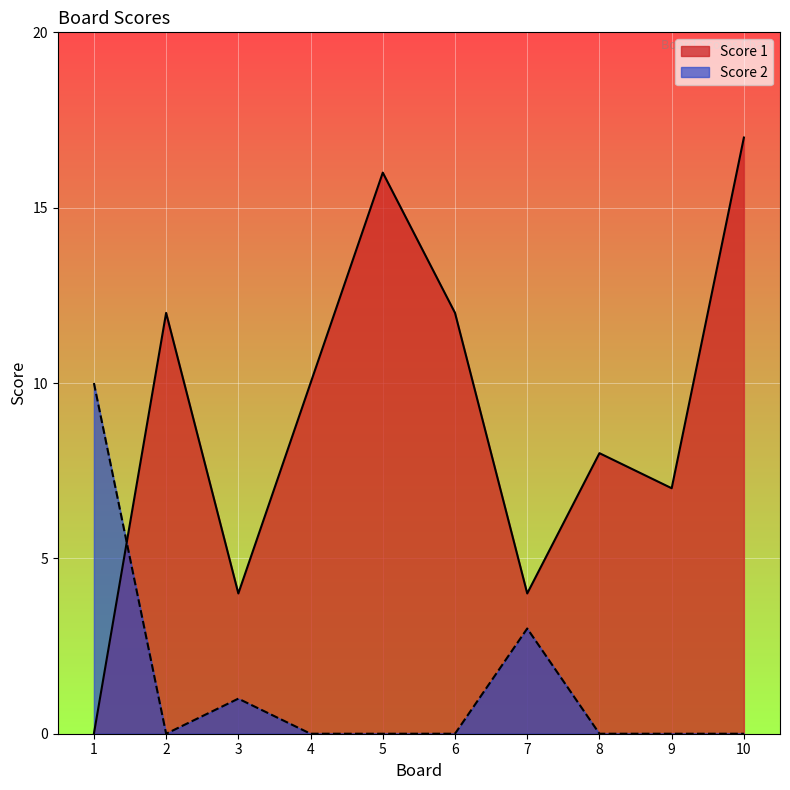

What is the value of the Score 1 point at the 6th from the left?

12